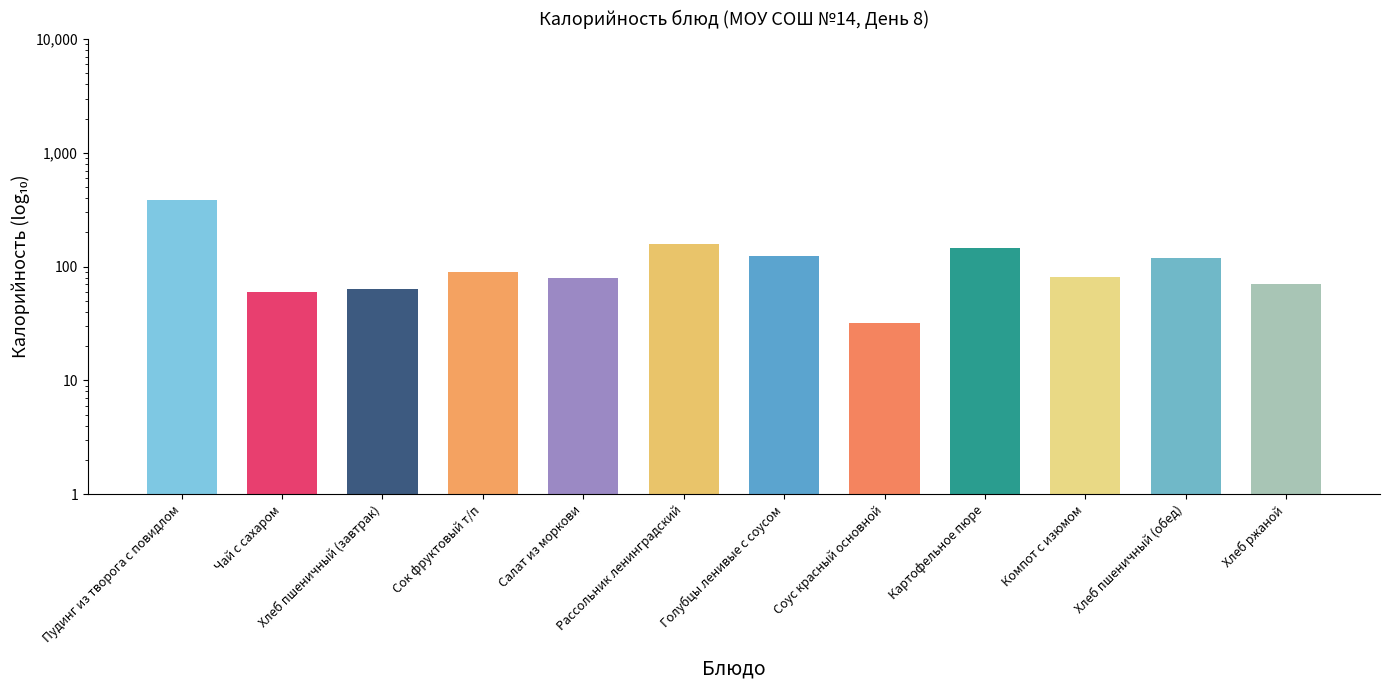

List the labels in order of value, smallest first.

Соус красный основной, Чай с сахаром, Хлеб пшеничный (завтрак), Хлеб ржаной, Салат из моркови, Компот с изюмом, Сок фруктовый т/п, Хлеб пшеничный (обед), Голубцы ленивые с соусом, Картофельное пюре, Рассольник ленинградский, Пудинг из творога с повидлом